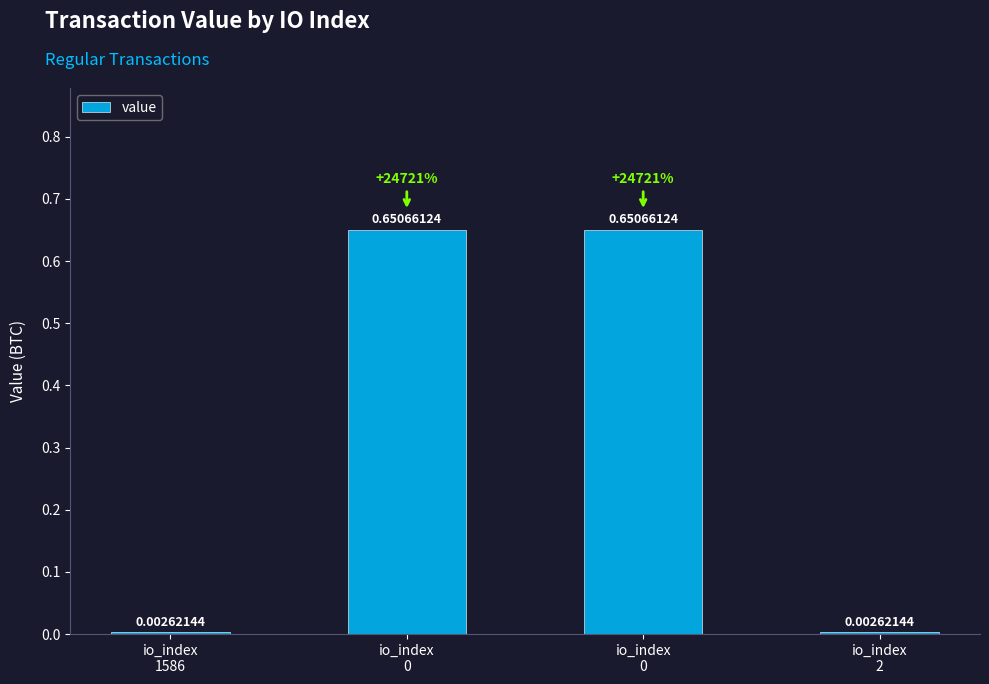

Reading left to right, transcribe all the data shown in this chart.

0.0	0.7	0.7	0.0